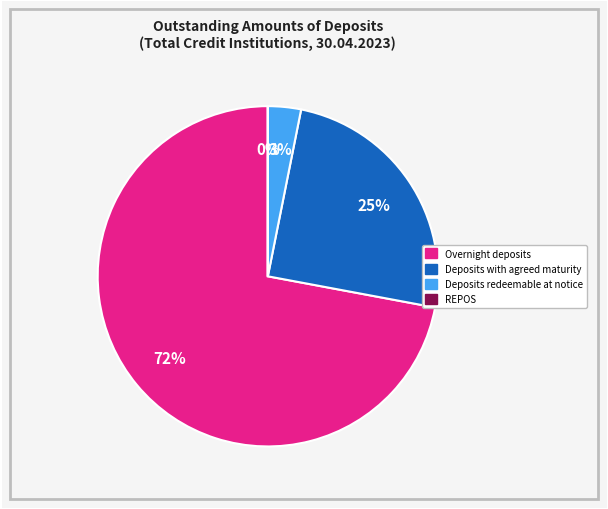

Do Deposits redeemable at notice and Deposits with agreed maturity together represent more than half of the pie?

No